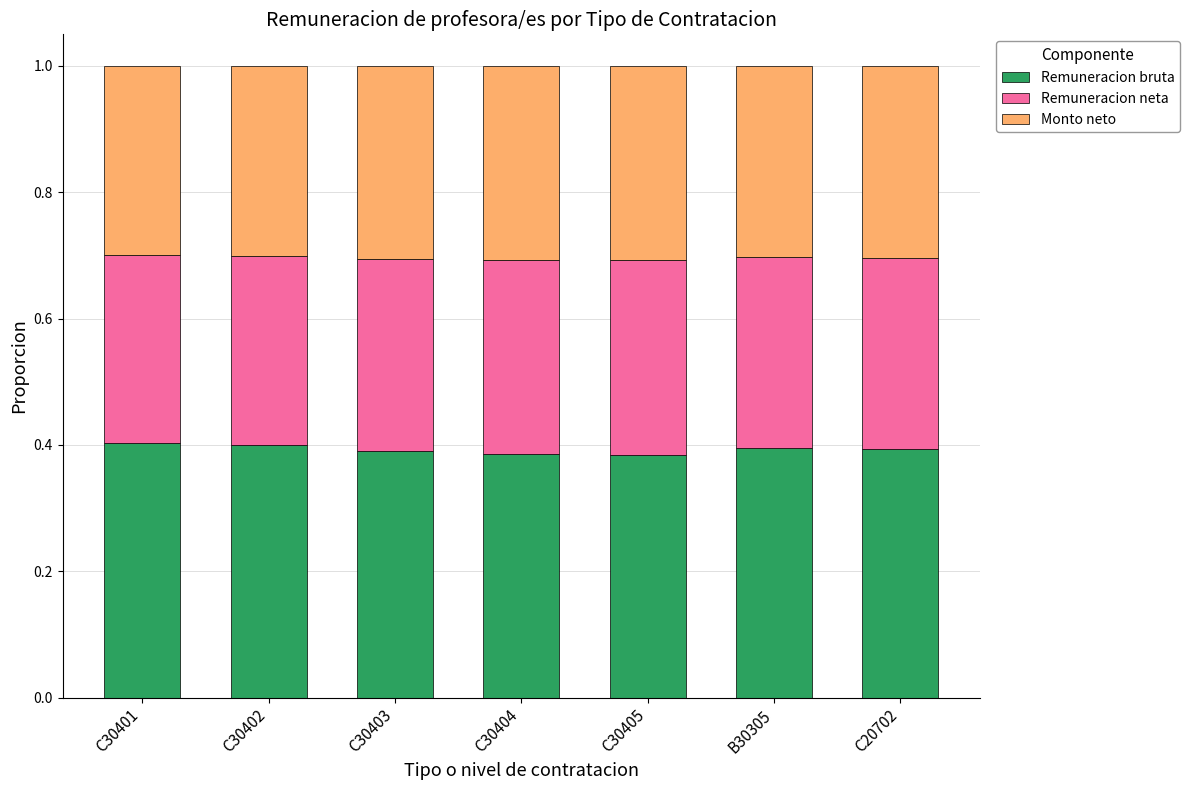

Count the Remuneracion bruta values in the range 0 to 1.

7